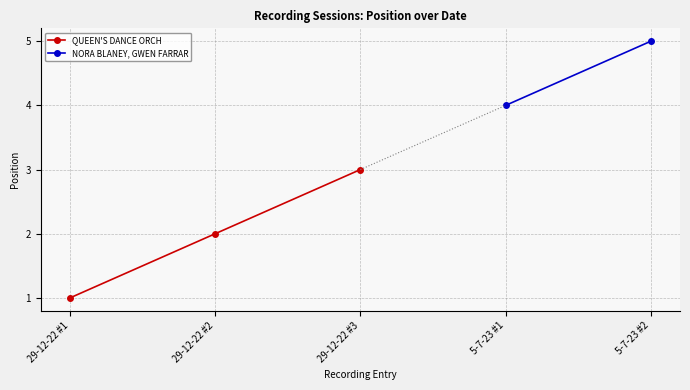

The value at 5-7-23 #1 is 6. True or false?

False